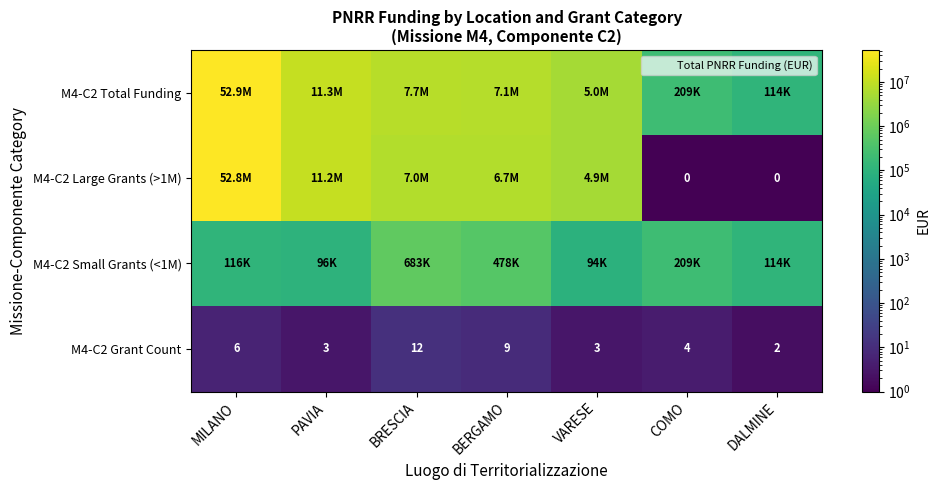

What is the average value of the M4-C2 Small Grants (<1M) series?

255534.8